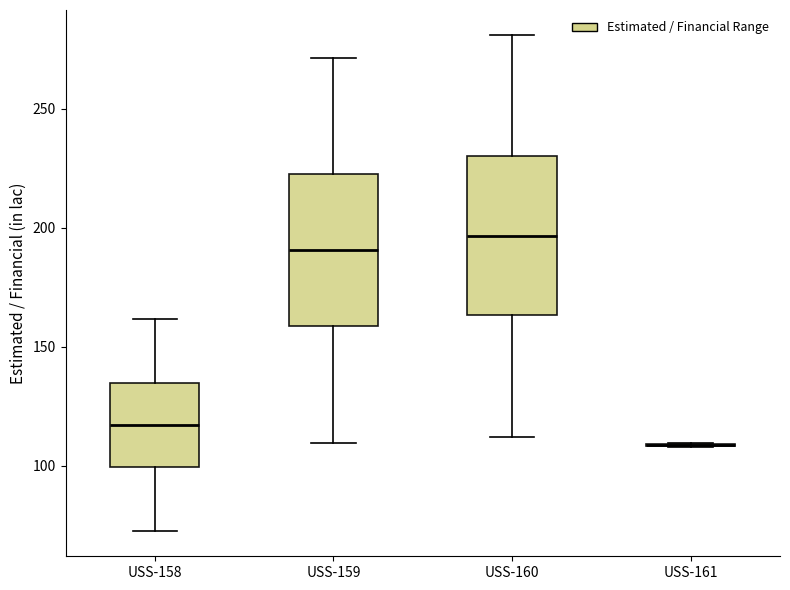

Reading left to right, transcribe this box plot: for each box, give where its median line is, the range the box spans, and where its two whiskers end, as read against the y-axis. The values are not printed on the chart, so give them approximately, as read against the axis.

USS-158: median 115, box 100 to 135, whiskers 70 to 160
USS-159: median 190, box 160 to 220, whiskers 110 to 270
USS-160: median 195, box 165 to 230, whiskers 110 to 280
USS-161: box collapsed to a line at 110, whiskers 110 to 110